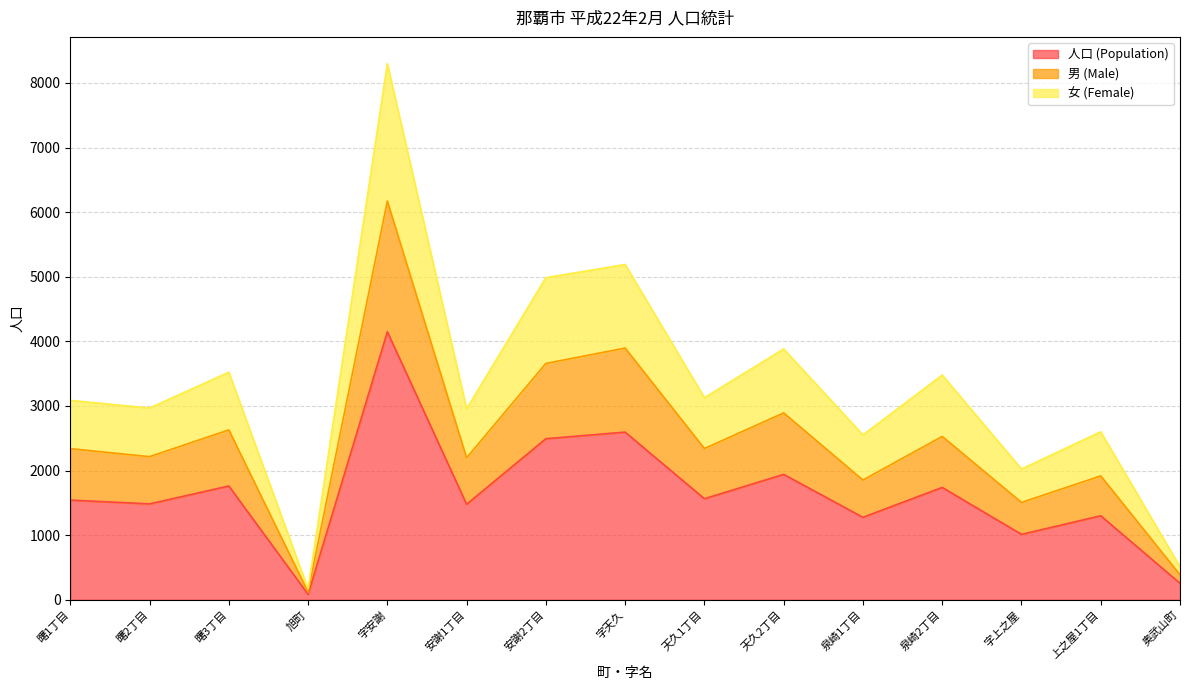

What is the label of the 6th point from the left?

安謝1丁目